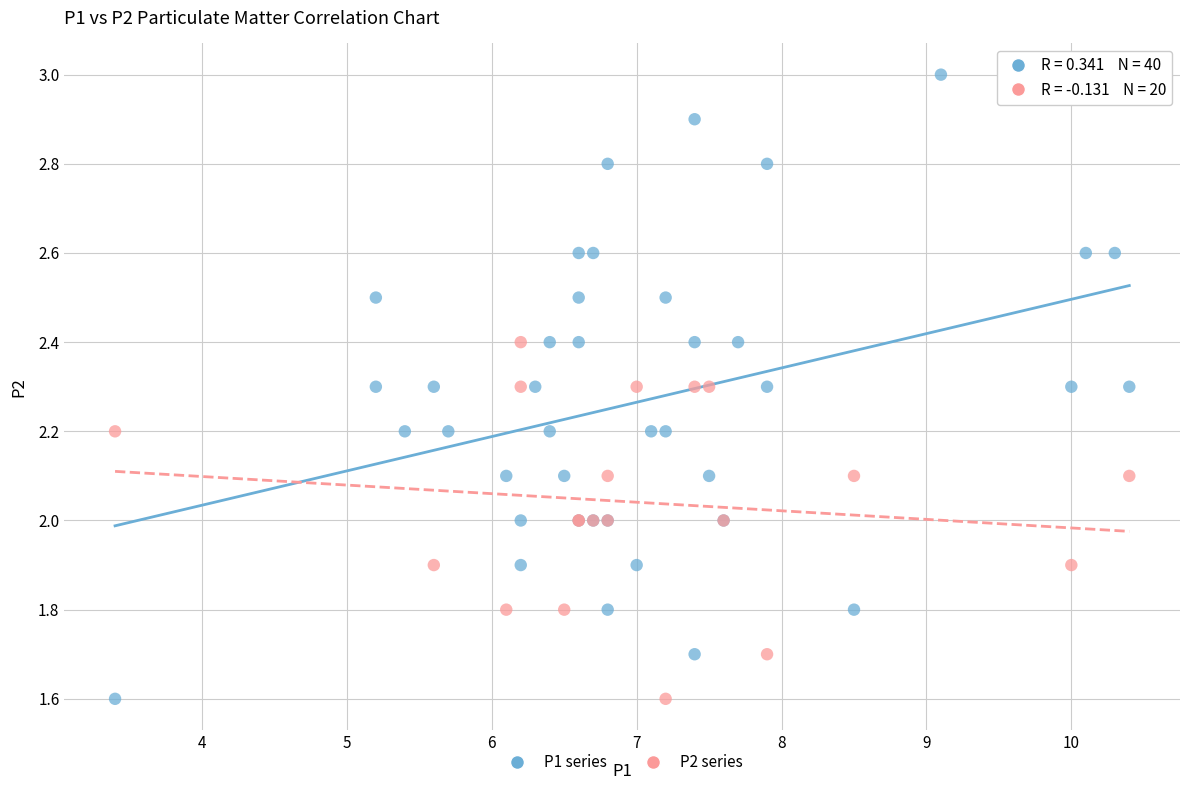

Which series has the largest Y range (max minus min)?

P1 series